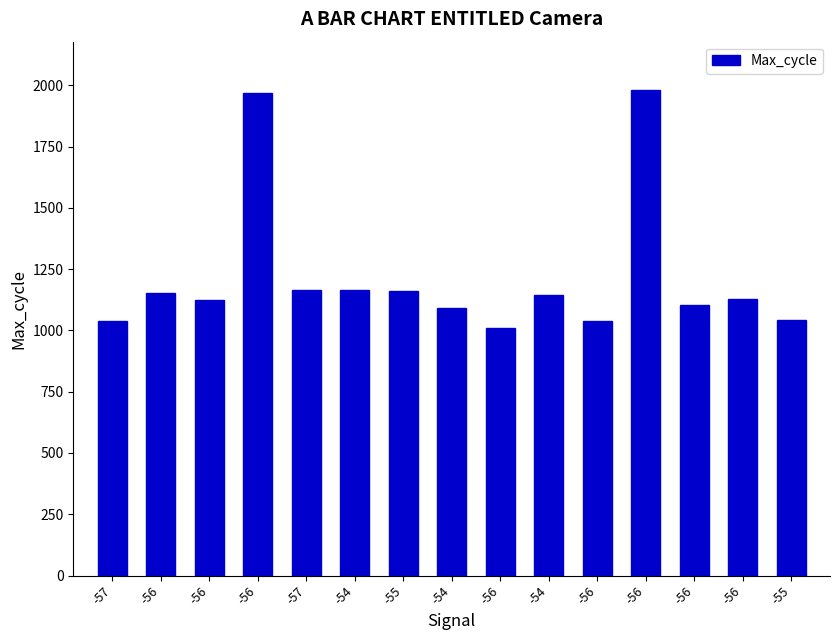

Reading right to left, transcribe all the data shown in this chart.

-55=1044	-56=1130	-56=1103	-56=1980	-56=1040	-54=1143	-56=1009	-54=1092	-55=1159	-54=1164	-57=1164	-56=1970	-56=1124	-56=1151	-57=1040